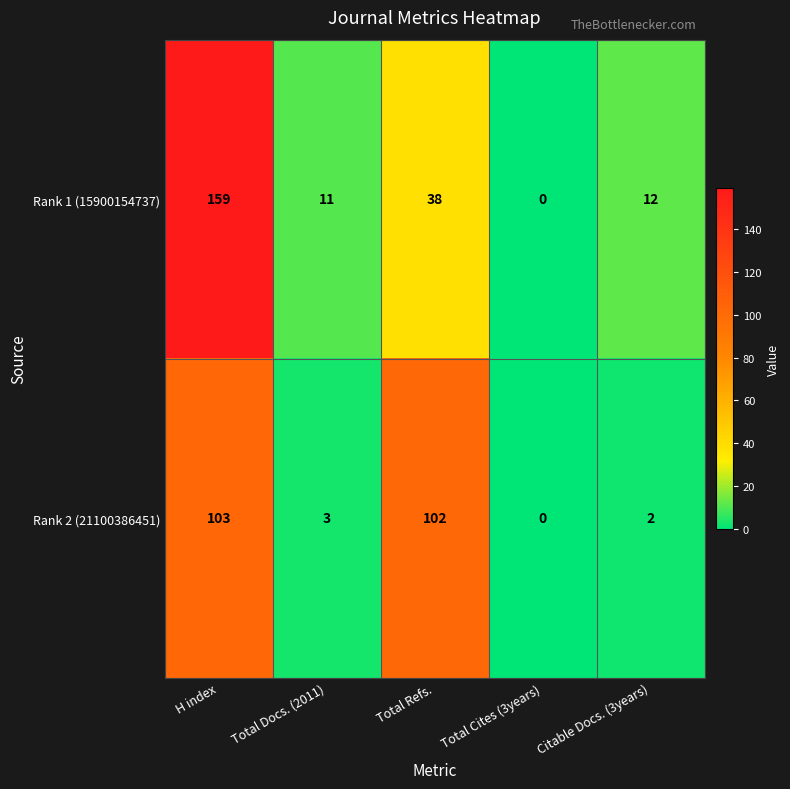

Rank the series at Citable Docs. (3years) from highest to lowest value.

Rank 1 (15900154737), Rank 2 (21100386451)